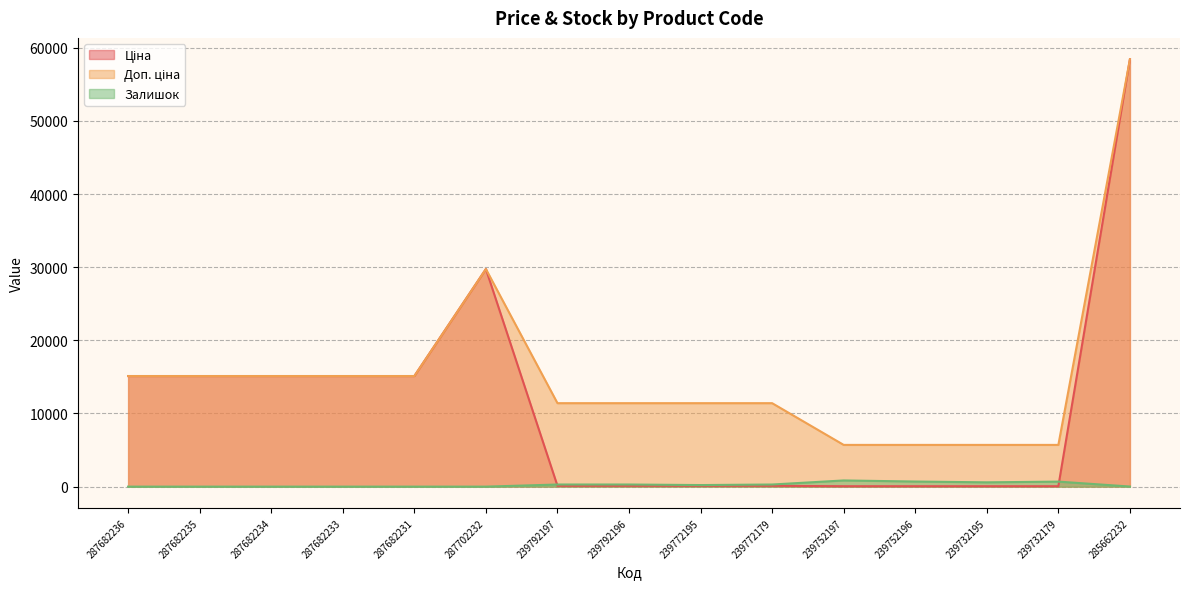

Which category has the lowest value across all series?

287682236